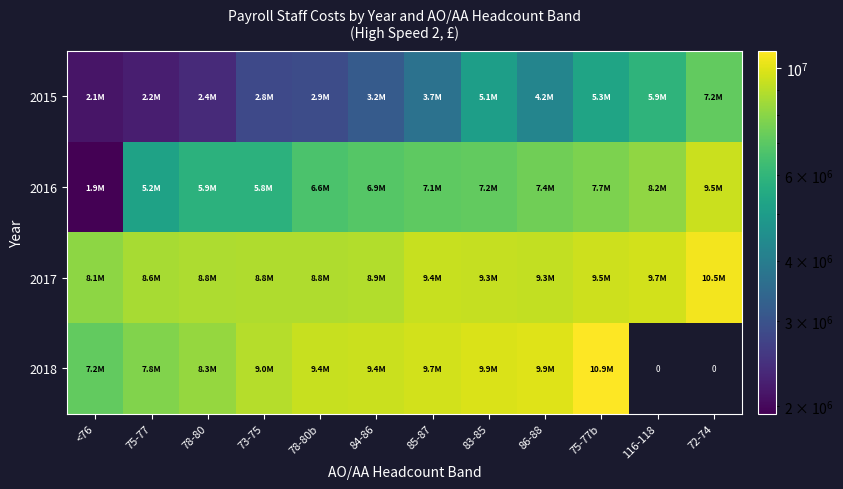

How many categories are shown in the chart?

12